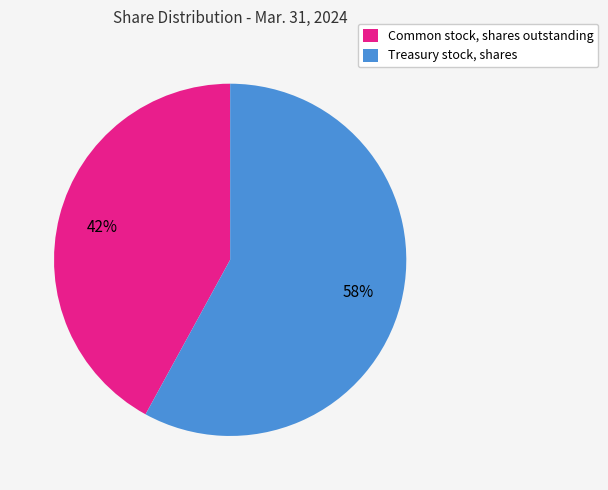

Count the number of slices in the pie.

2